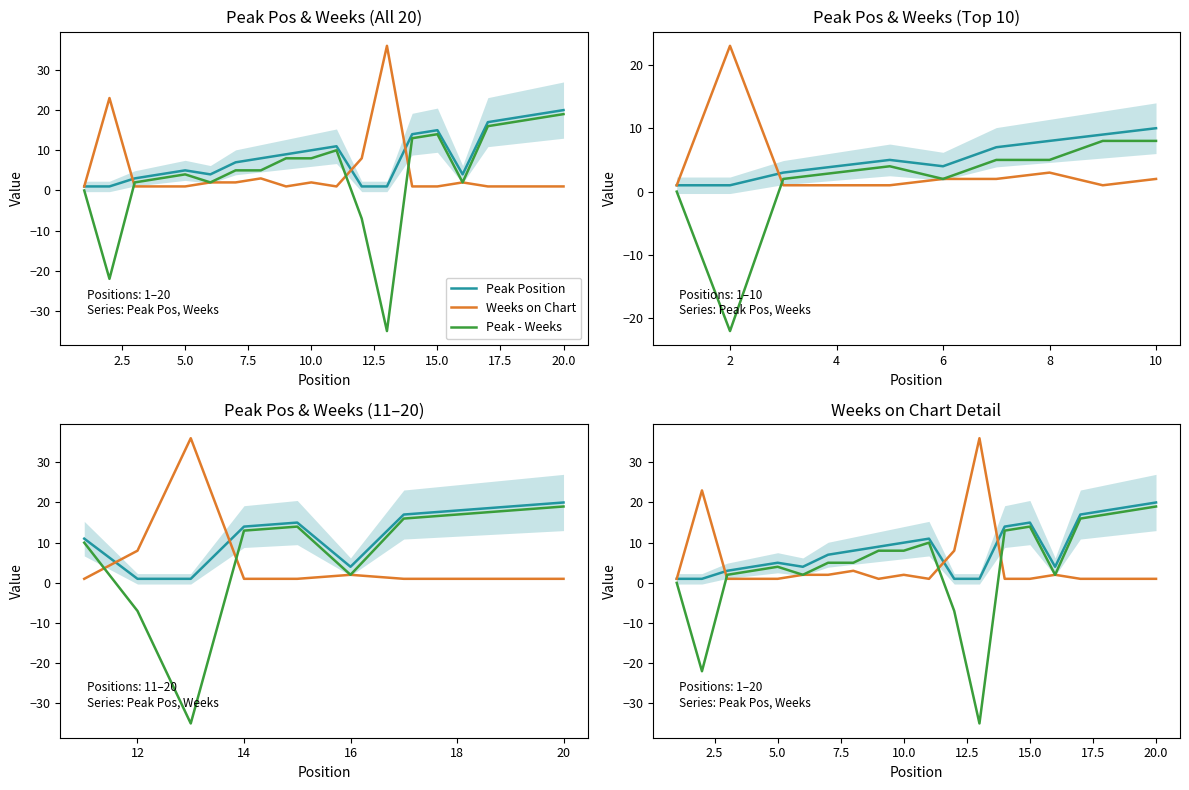

What is the difference between the second highest and second lowest values in the Weeks on Chart series?

22